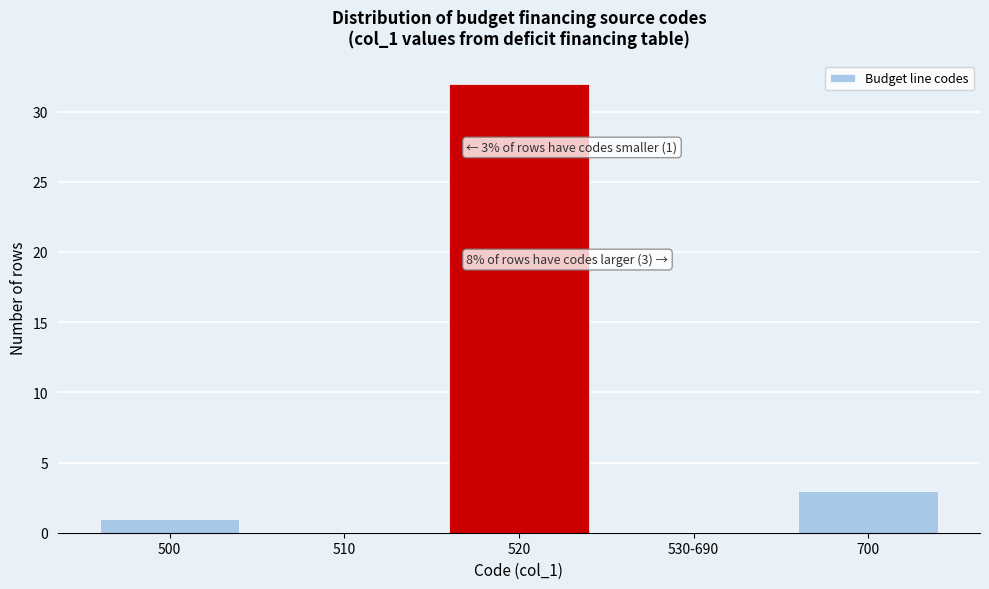

Reading left to right, list all the values displayed in this chart.

500=1	510=0	520=32	530-690=0	700=3